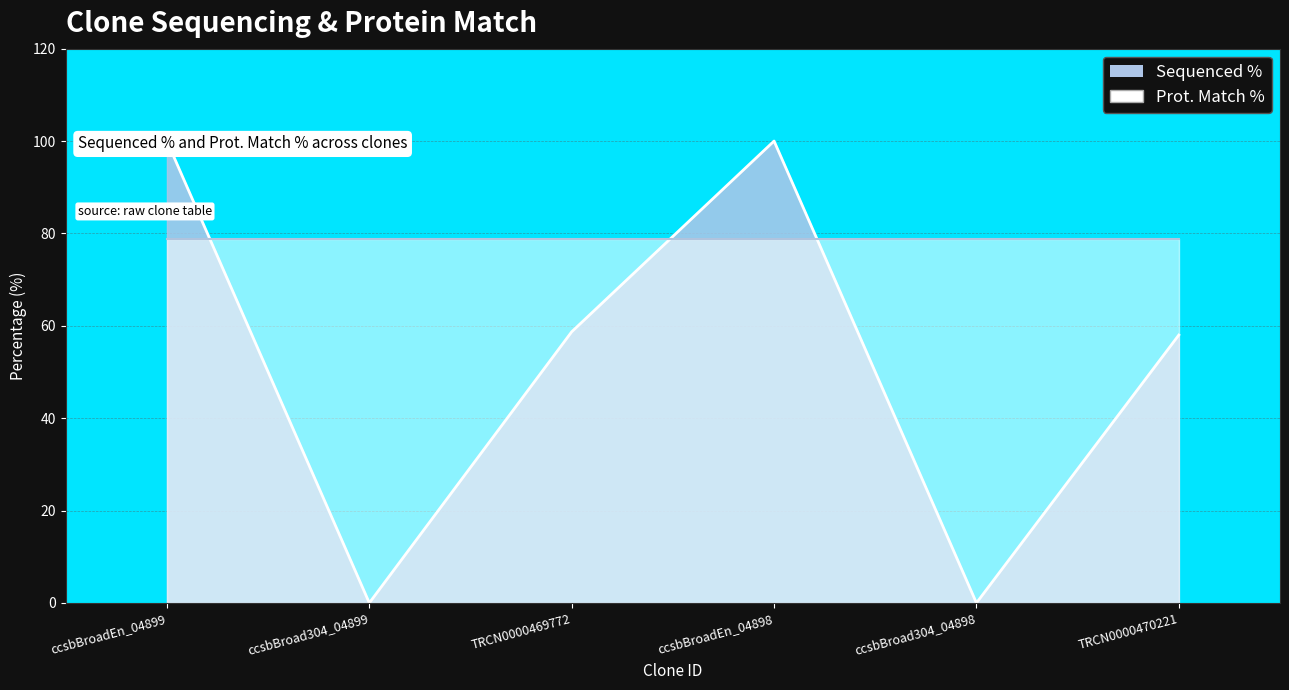

At which label is the value closest to 50?

TRCN0000470221